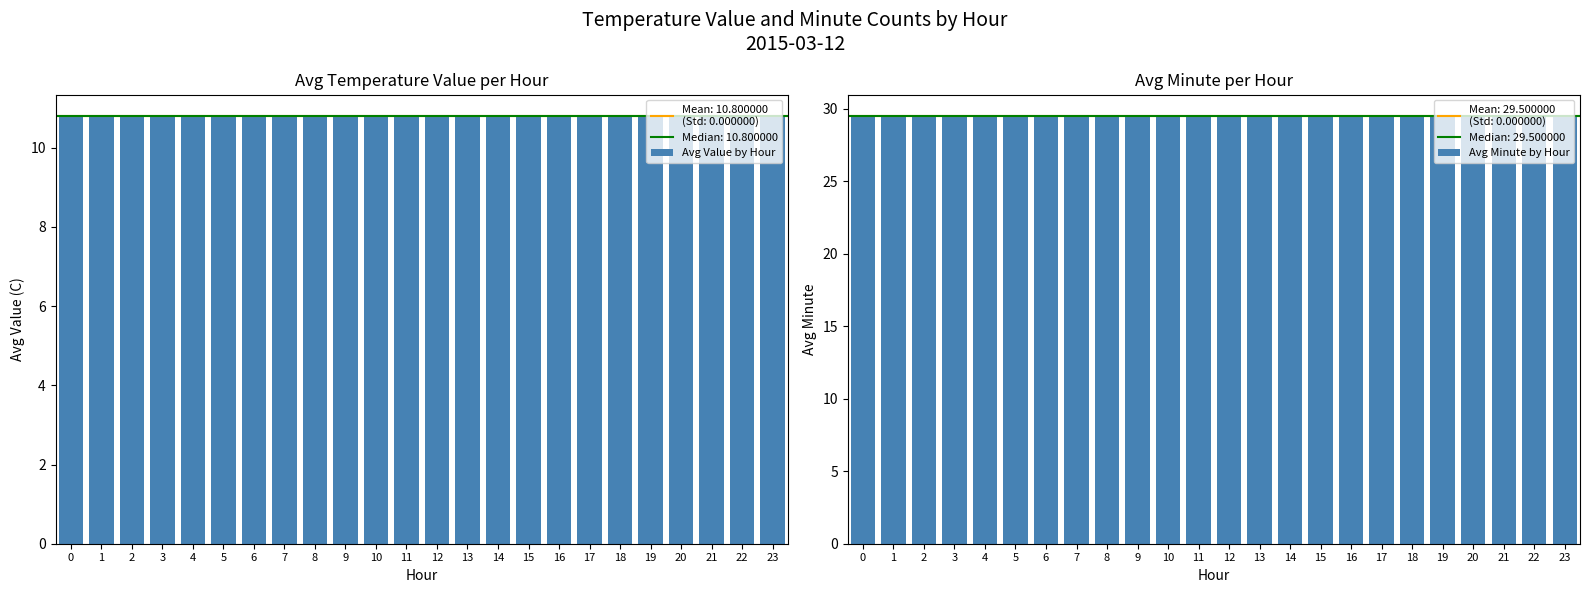

True or false: Avg Value by Hour has a value of 7.2 at 1.

False